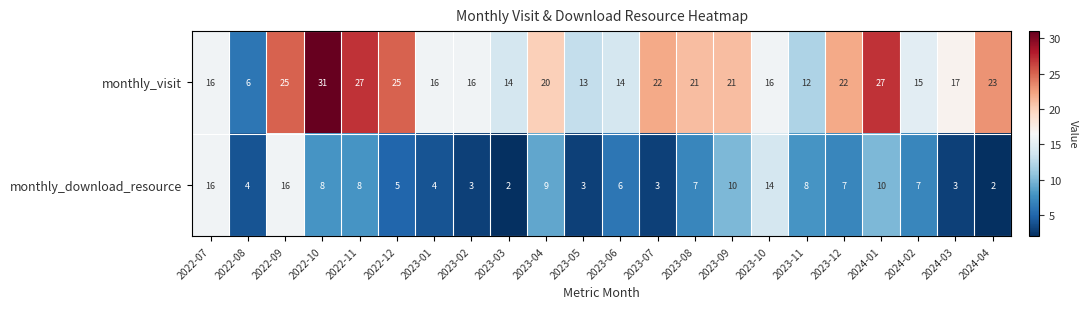

Is it true that monthly_download_resource equals 5 at 2024-03?

False